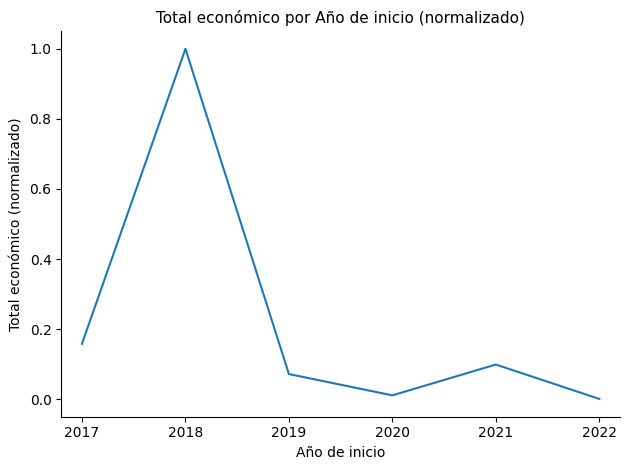

What is the difference between the maximum and second lowest values?

1.0